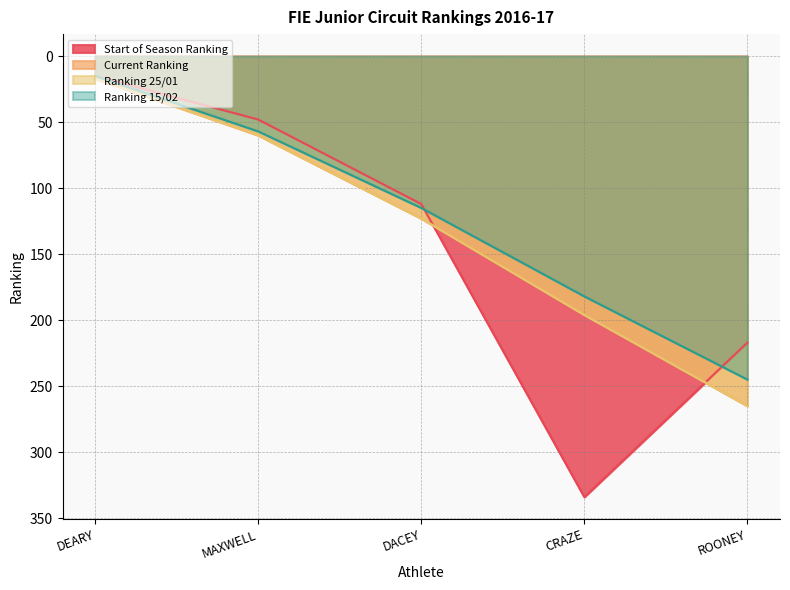

Reading right to left, extract all data points from this chart.

Start of Season Ranking: 217	334	112	48	15
Current Ranking: 265	196	123	60	17
Ranking 25/01: 265	196	123	60	17
Ranking 15/02: 245	182	115	57	15